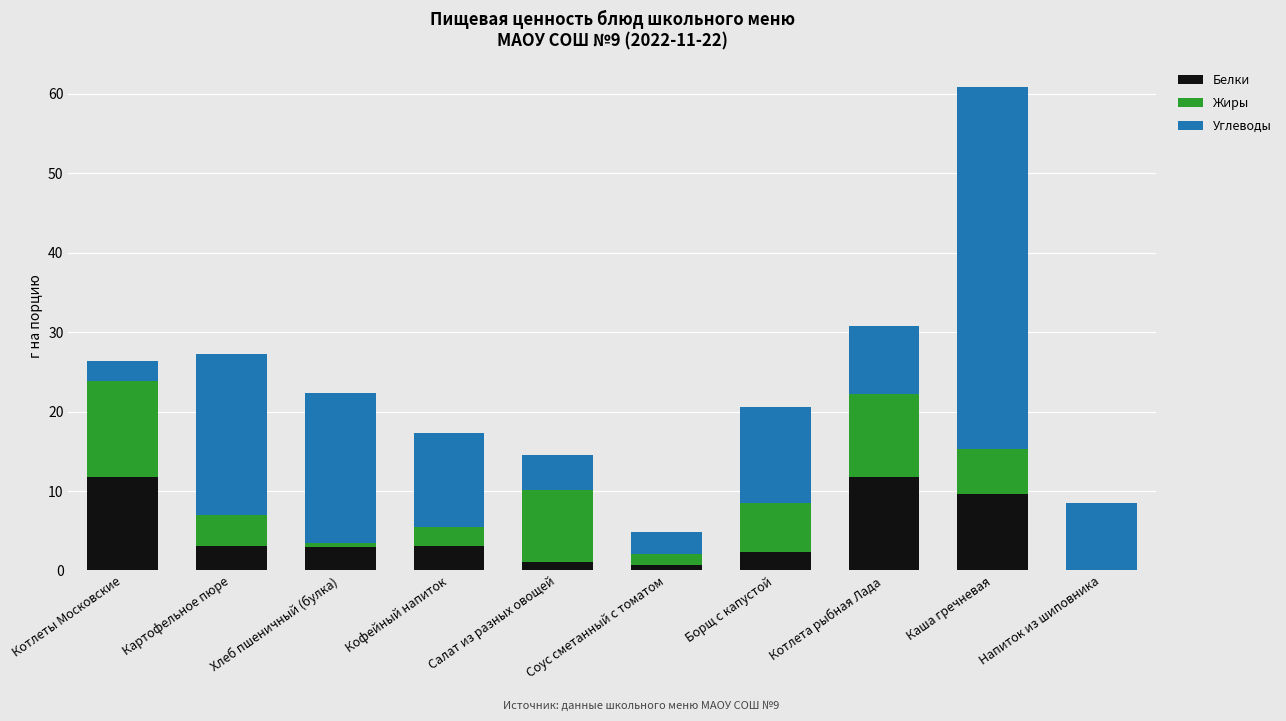

True or false: Белки has a value of 11.8 at Котлета рыбная Лада.

True